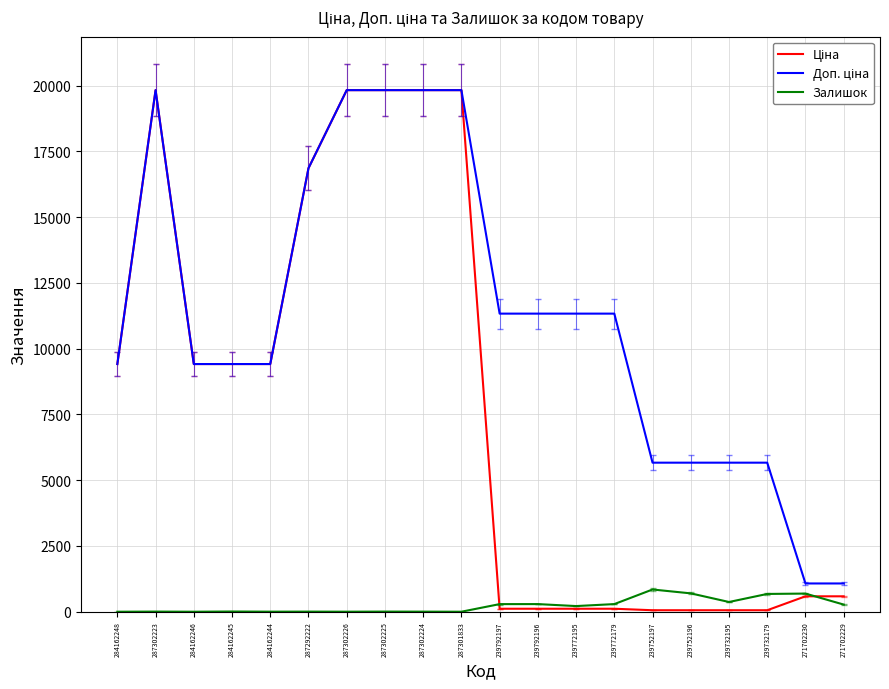

What is the highest value of the Залишок series?

845.0